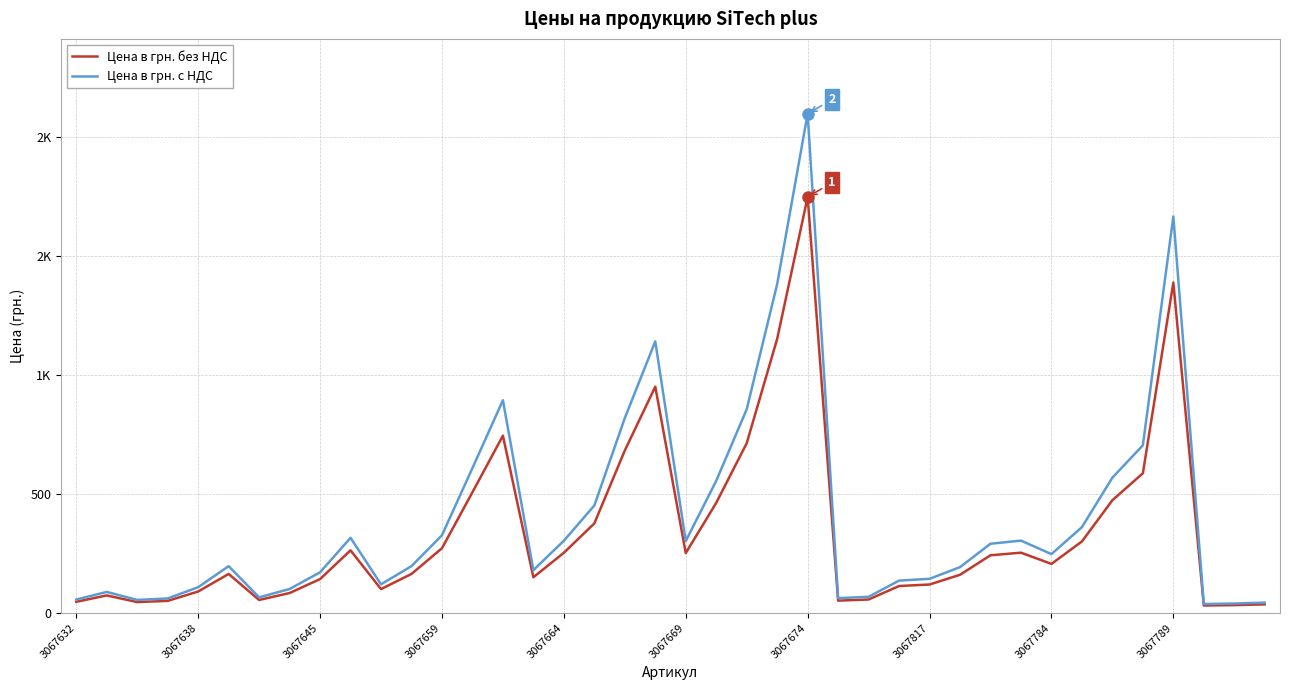

What are all the series names shown in the legend?

Цена в грн. без НДС, Цена в грн. с НДС